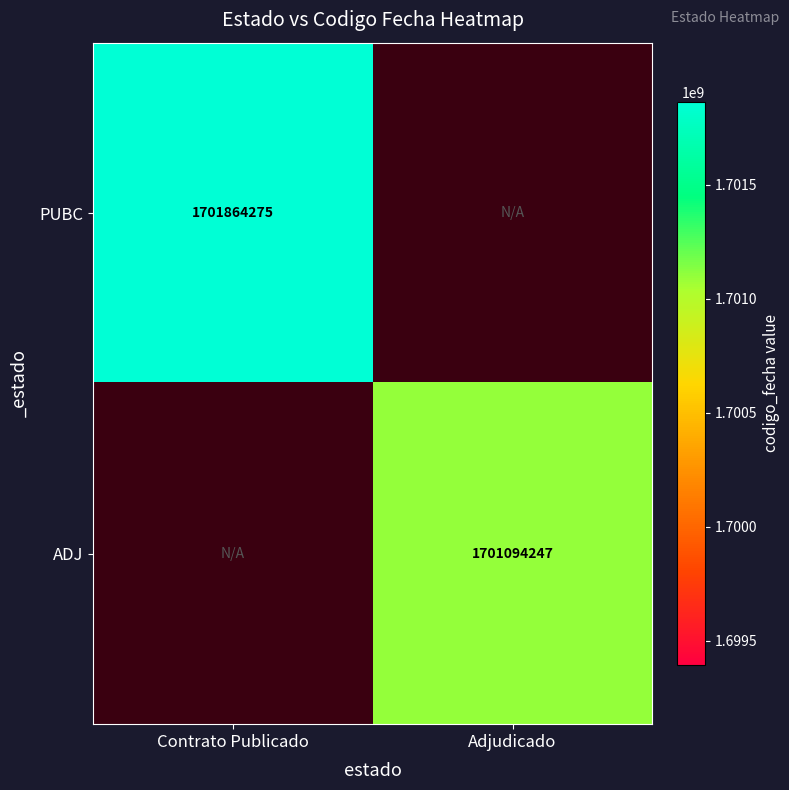

The ADJ series shows 1701094247 at Adjudicado. True or false?

True